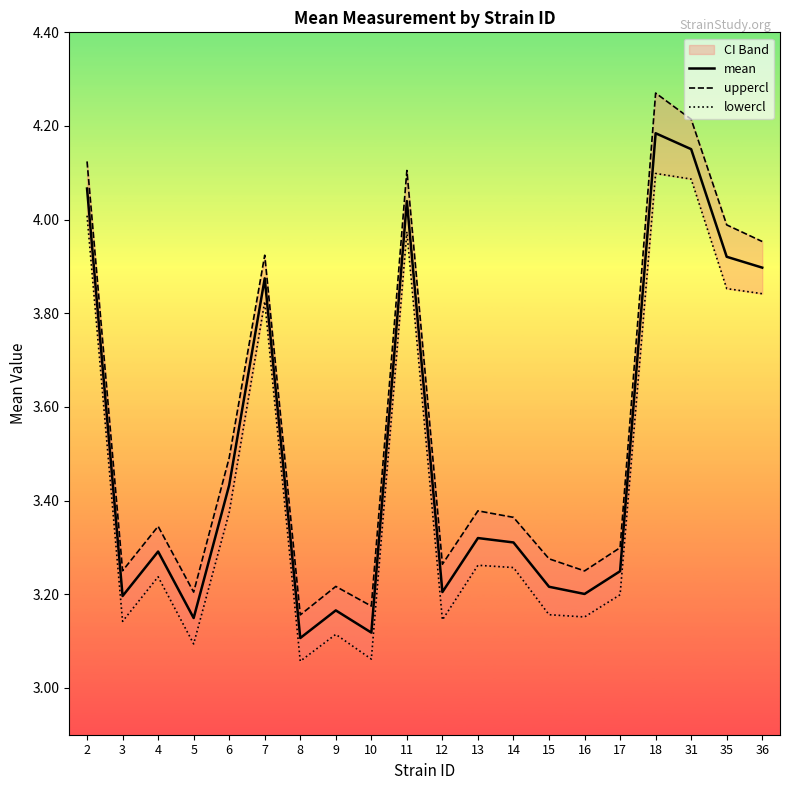

Reading right to left, extract all data points from this chart.

mean: 36=3.9	35=3.9	31=4.2	18=4.2	17=3.2	16=3.2	15=3.2	14=3.3	13=3.3	12=3.2	11=4.0	10=3.1	9=3.2	8=3.1	7=3.9	6=3.4	5=3.1	4=3.3	3=3.2	2=4.1
uppercl: 36=4.0	35=4.0	31=4.2	18=4.3	17=3.3	16=3.2	15=3.3	14=3.4	13=3.4	12=3.3	11=4.1	10=3.2	9=3.2	8=3.2	7=3.9	6=3.5	5=3.2	4=3.3	3=3.3	2=4.1
lowercl: 36=3.8	35=3.9	31=4.1	18=4.1	17=3.2	16=3.2	15=3.2	14=3.3	13=3.3	12=3.1	11=4.0	10=3.1	9=3.1	8=3.1	7=3.8	6=3.4	5=3.1	4=3.2	3=3.1	2=4.0